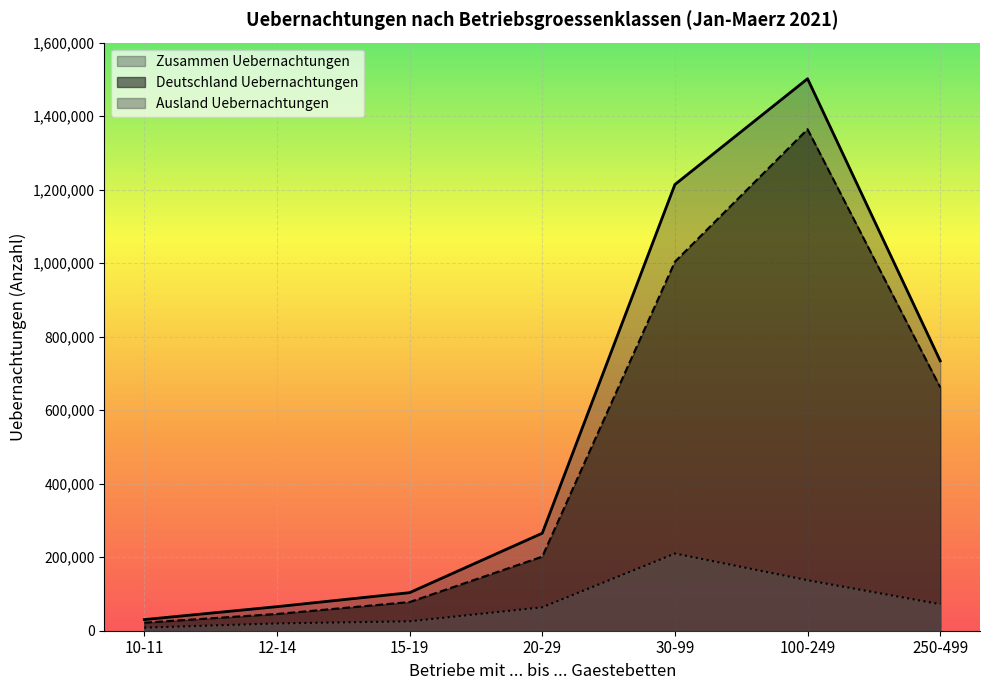

Which has a higher value, 15-19 or 10-11?

15-19